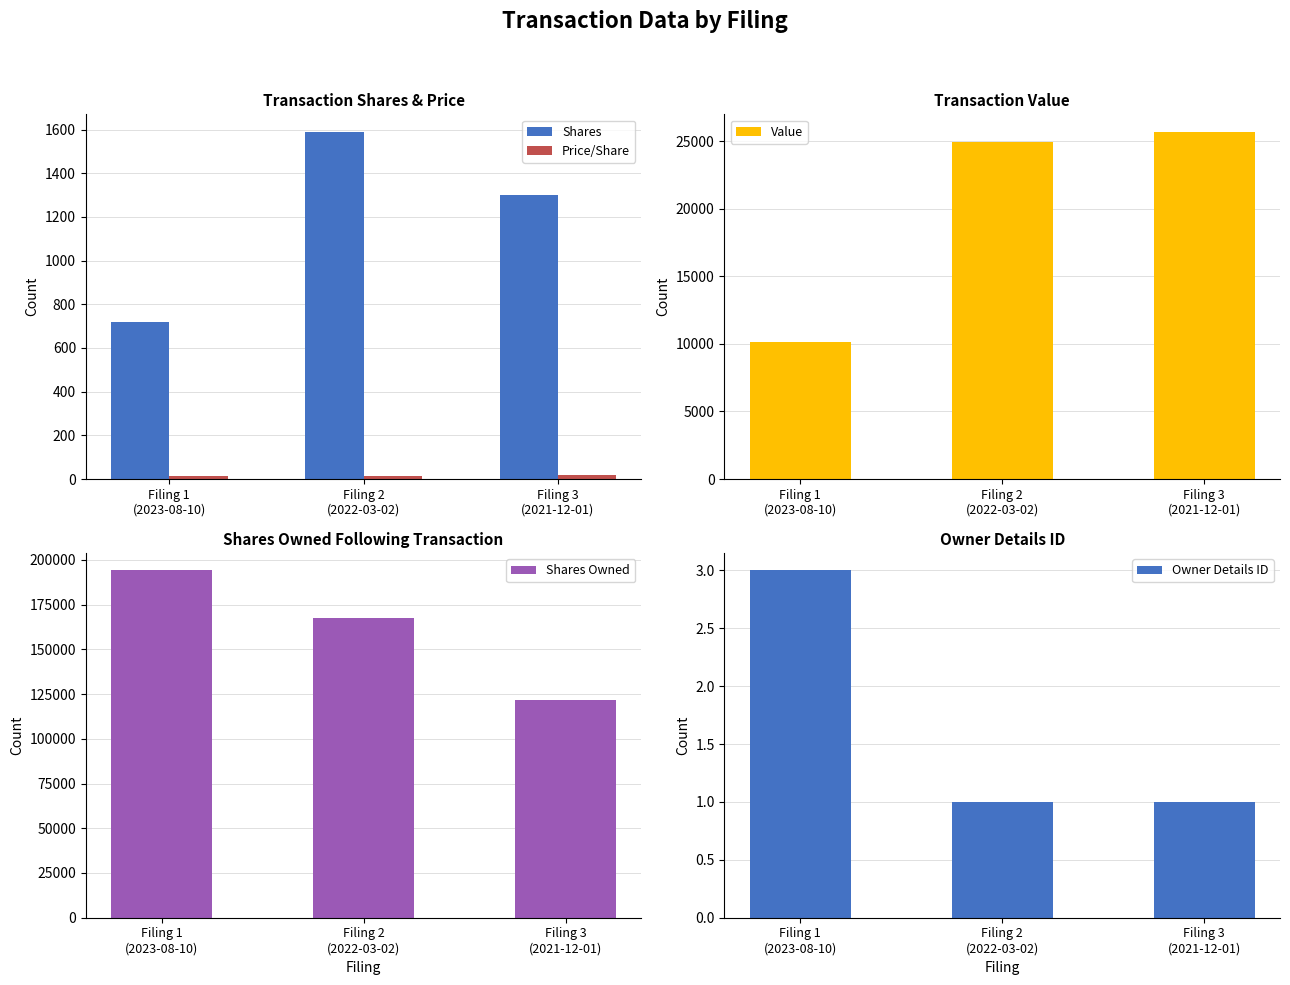

Which label corresponds to the smallest value in the chart?

Filing 2
(2022-03-02)